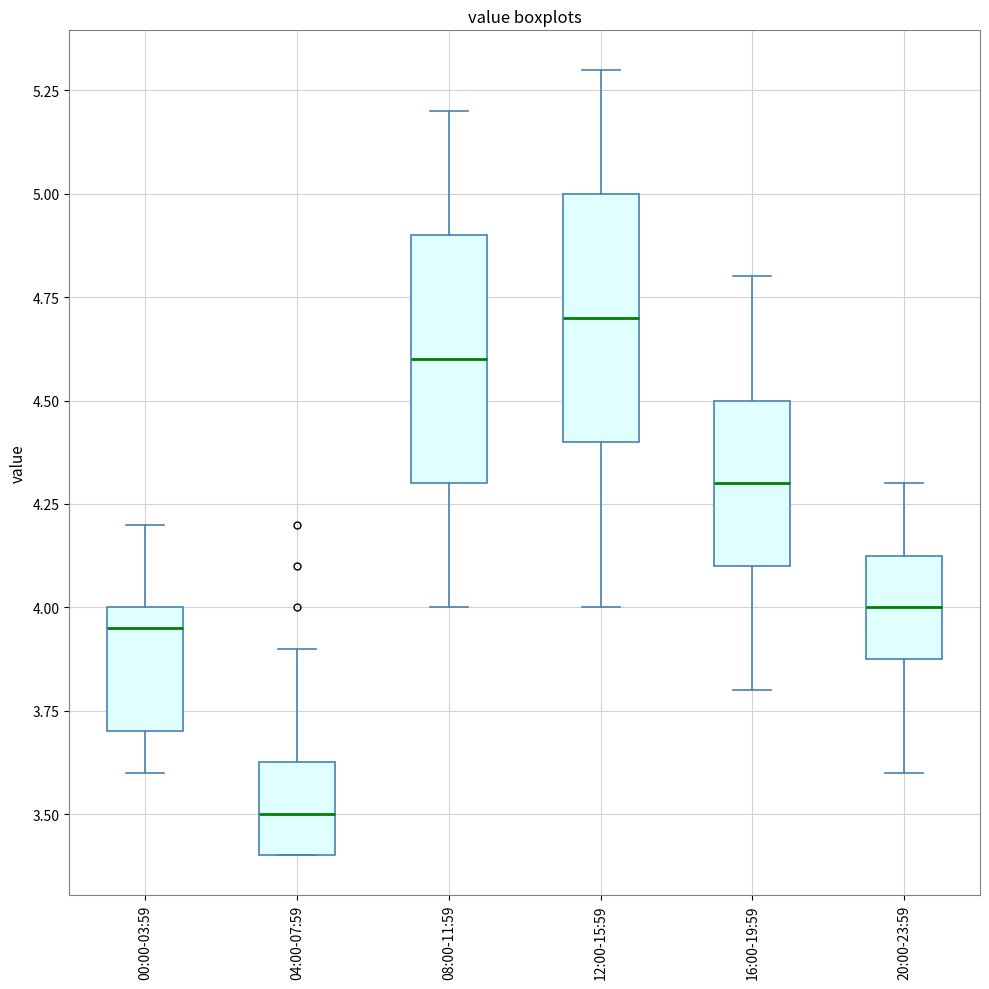

Which box has the lowest median line?

04:00-07:59